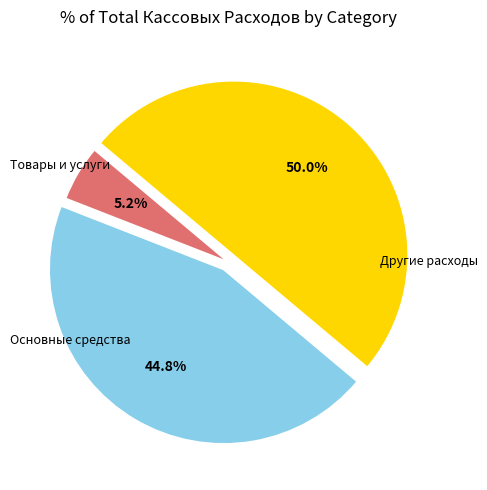

How many segments does this pie chart have?

3